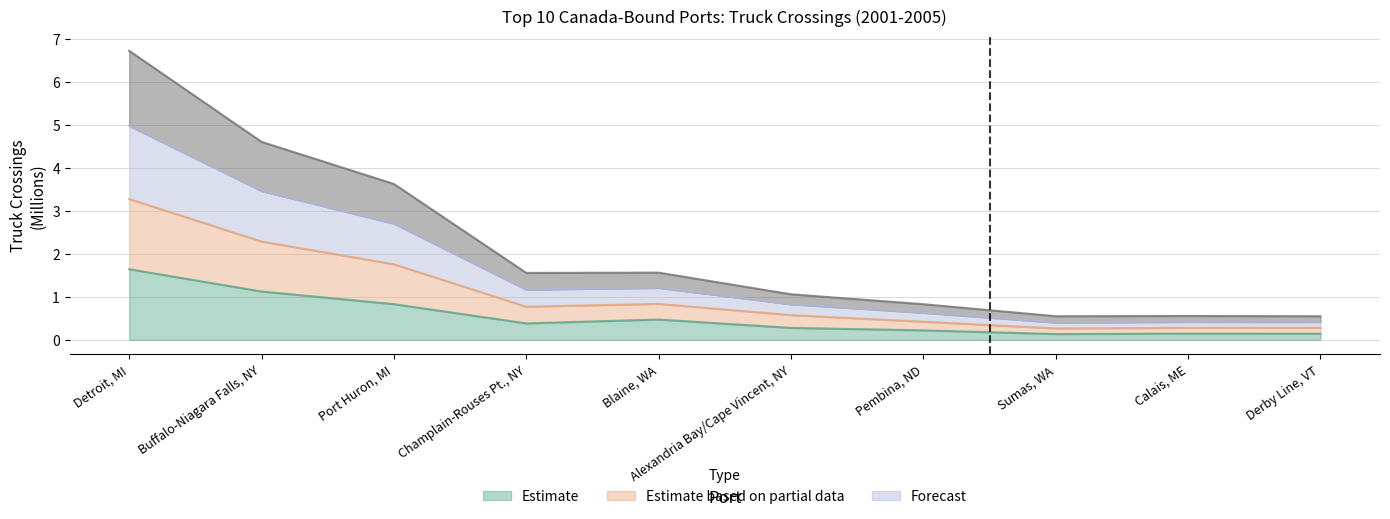

What position from the left is Calais, ME?

9